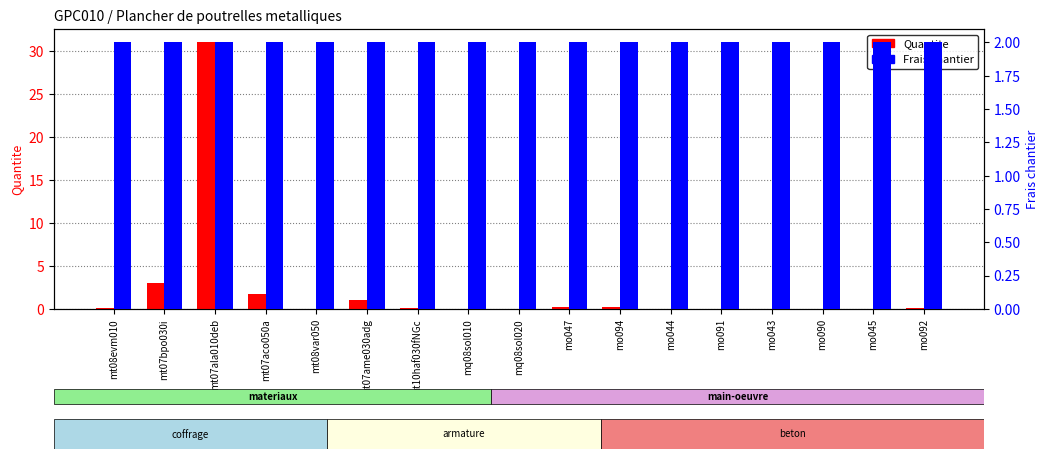

What is the difference between the second highest and second lowest values in the Quantite series?

3.0